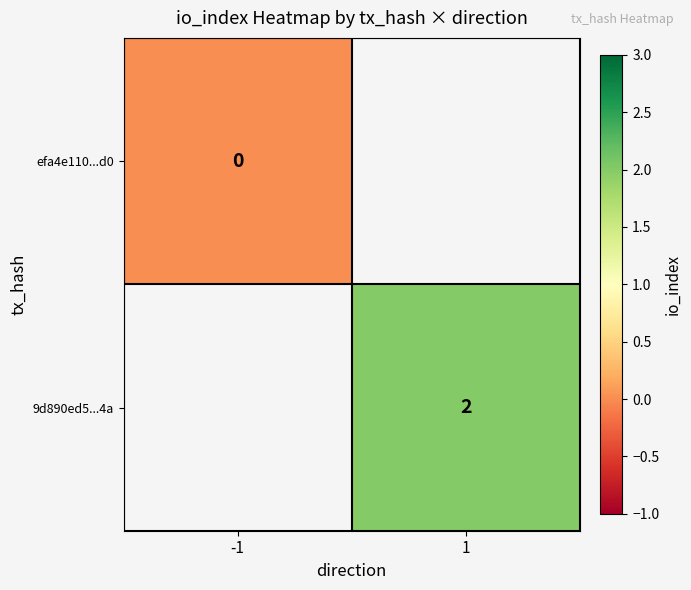

Is it true that 9d890ed5...4a equals 3 at 1?

False